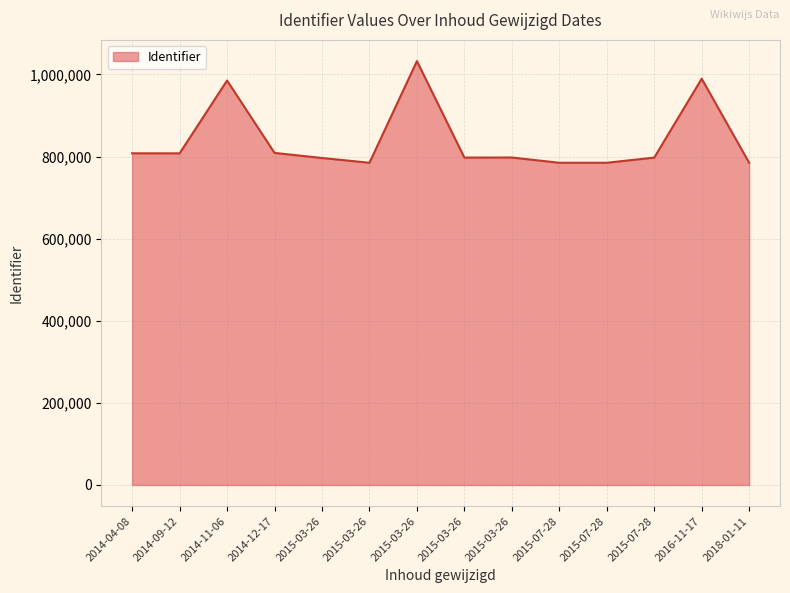

True or false: the data shows 1097939 at 2014-09-12.

False